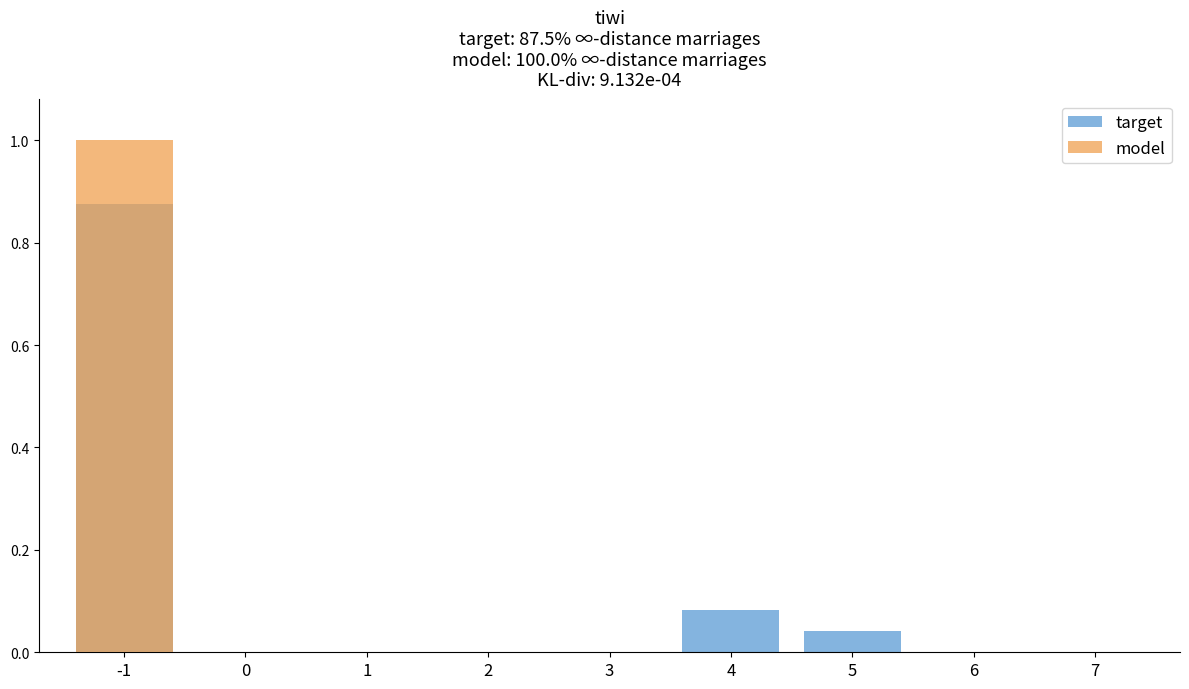

How many bars are there in each group?

2